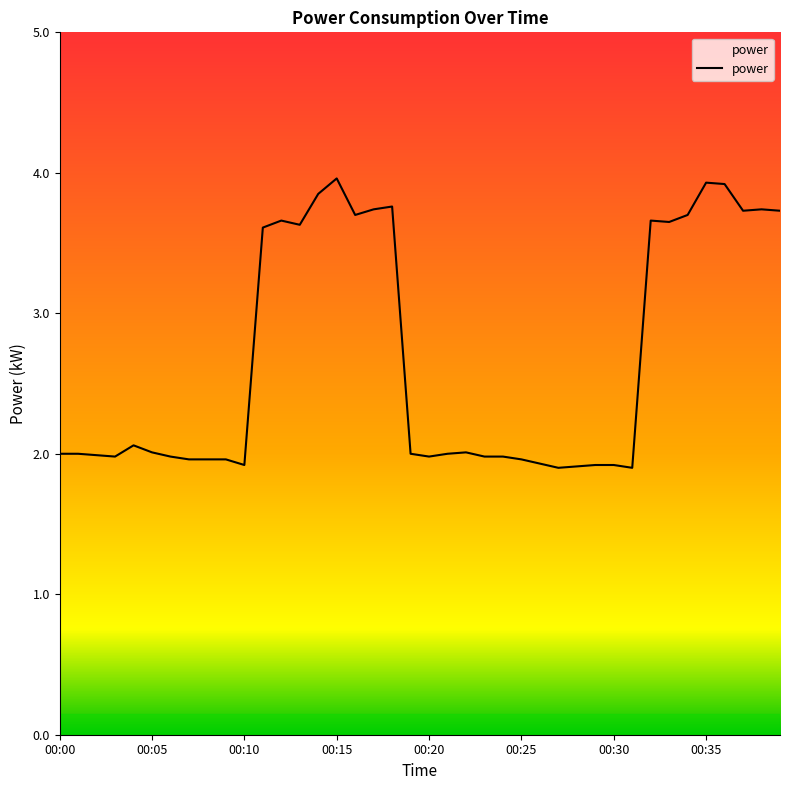

What is the minimum value shown in the chart?

1.9